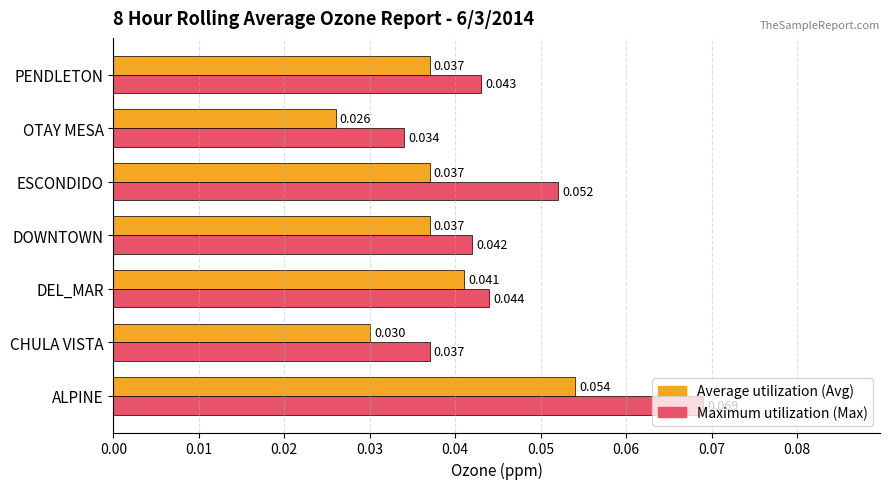

Which category has the lowest value across all series?

OTAY MESA